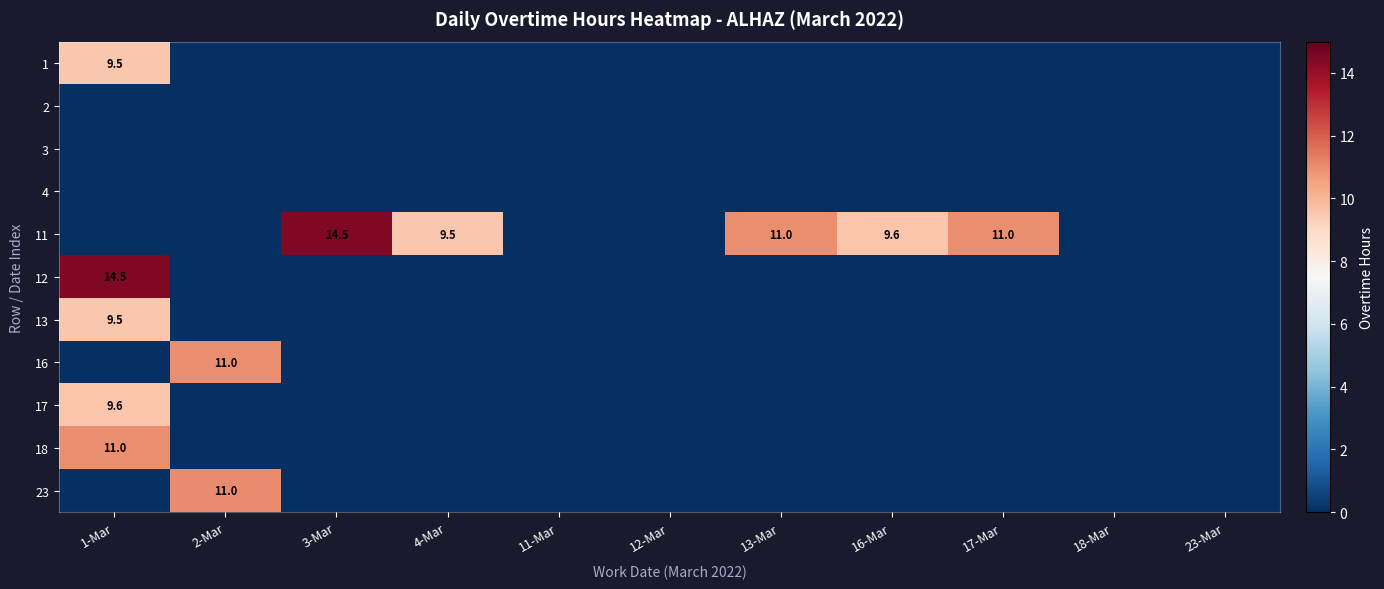

Is the value of 11 at 17-Mar greater than the value of 17 at 1-Mar?

Yes